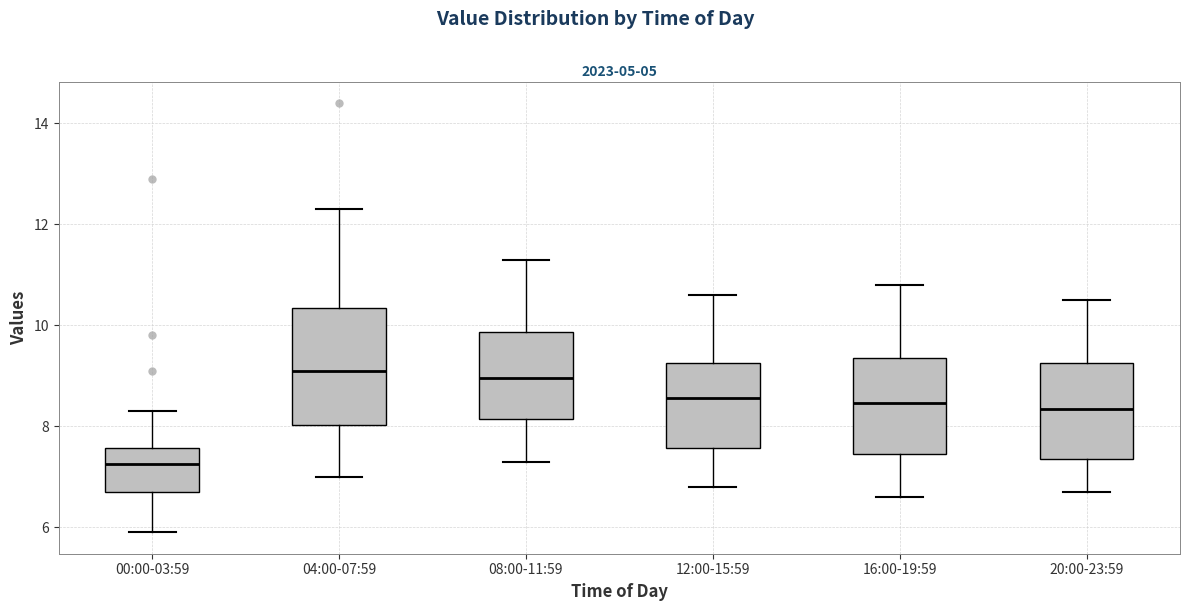

Reading left to right, transcribe this box plot: for each box, give where its median line is, the range the box spans, and where its two whiskers end, as read against the y-axis. The values are not printed on the chart, so give them approximately, as read against the axis.

00:00-03:59: median 7.2, box 6.8 to 7.6, whiskers 6.0 to 8.4
04:00-07:59: median 9.2, box 8.0 to 10.4, whiskers 7.0 to 12.4
08:00-11:59: median 9.0, box 8.2 to 9.8, whiskers 7.4 to 11.4
12:00-15:59: median 8.6, box 7.6 to 9.2, whiskers 6.8 to 10.6
16:00-19:59: median 8.4, box 7.4 to 9.4, whiskers 6.6 to 10.8
20:00-23:59: median 8.4, box 7.4 to 9.2, whiskers 6.8 to 10.6